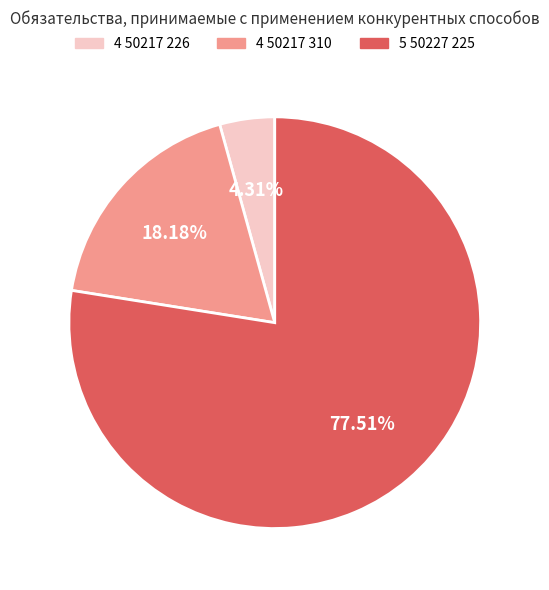

To the nearest percent, what percentage of the pie is 4 50217 310?

18%